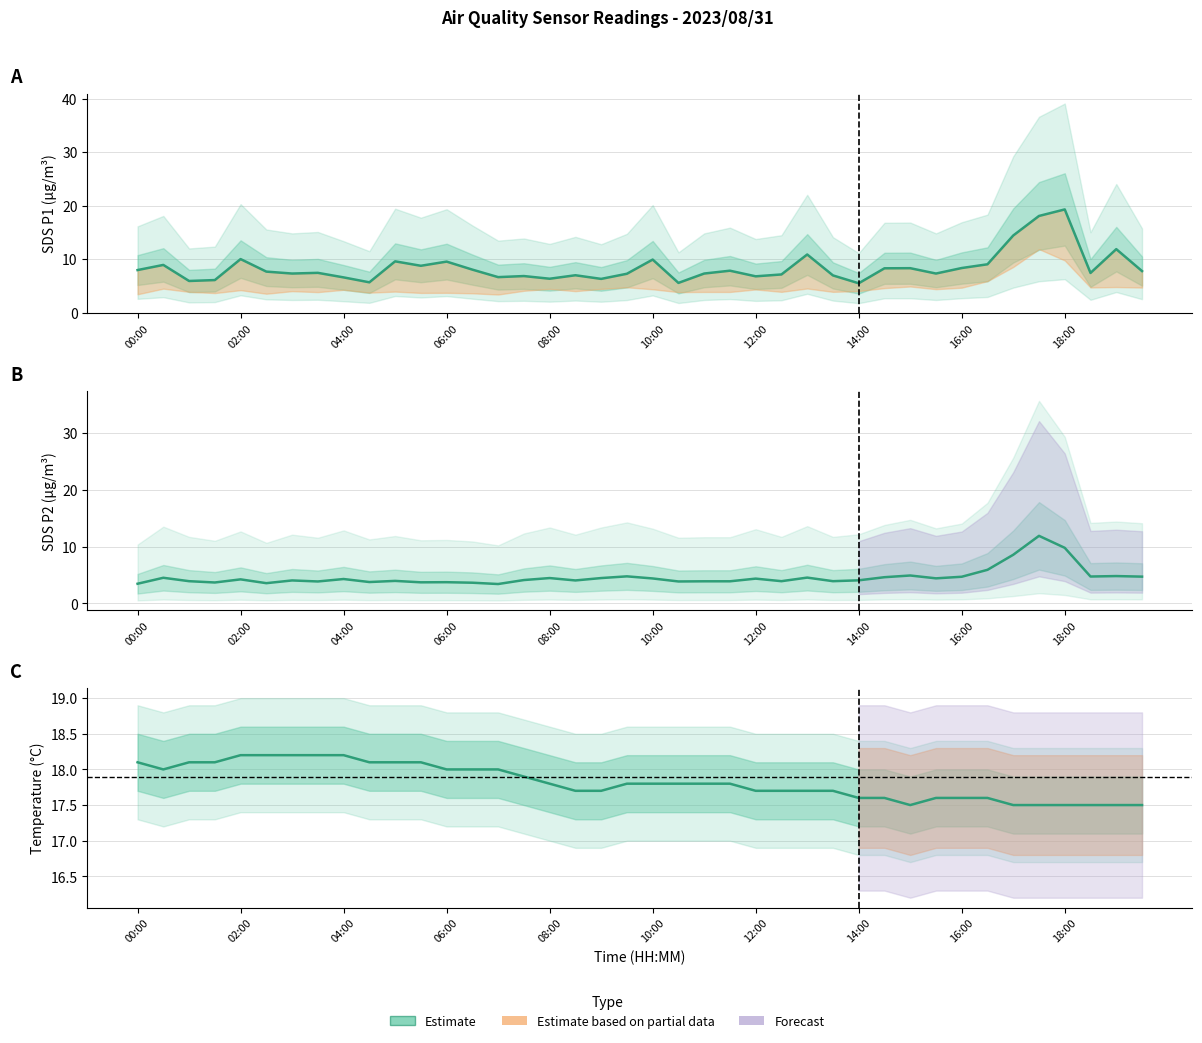

What is the sum of all Temp Estimate values?

713.0